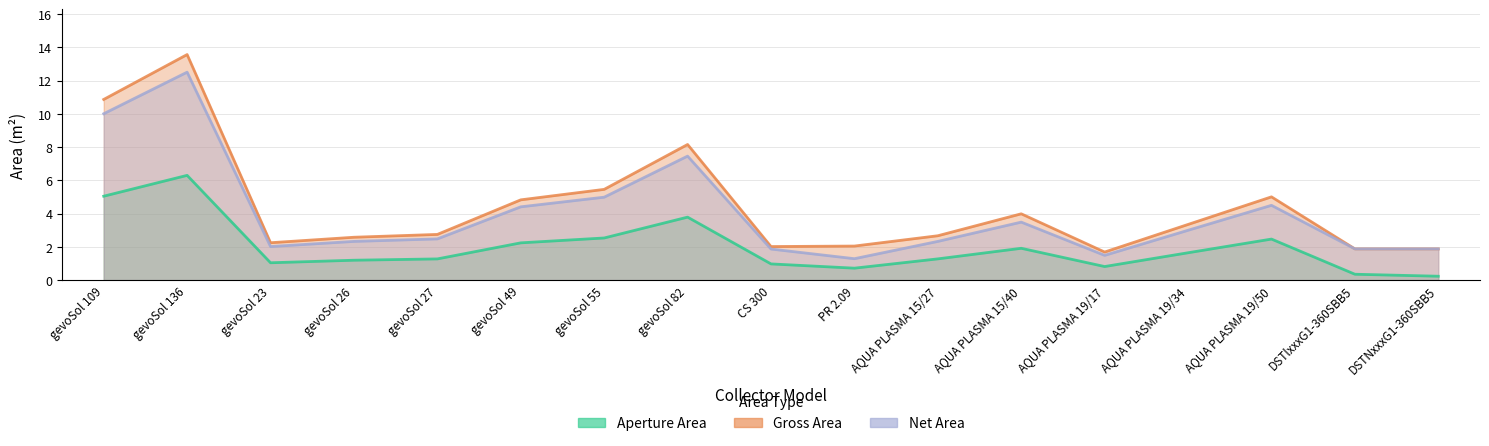

How many data points in Gross Area are less than 2?

3